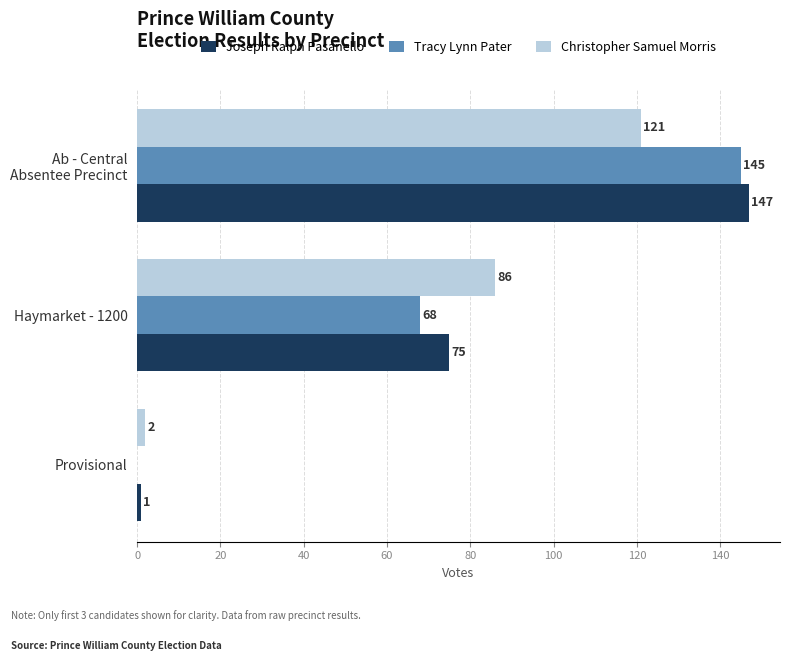

What is the highest value of the Christopher Samuel Morris series?

121